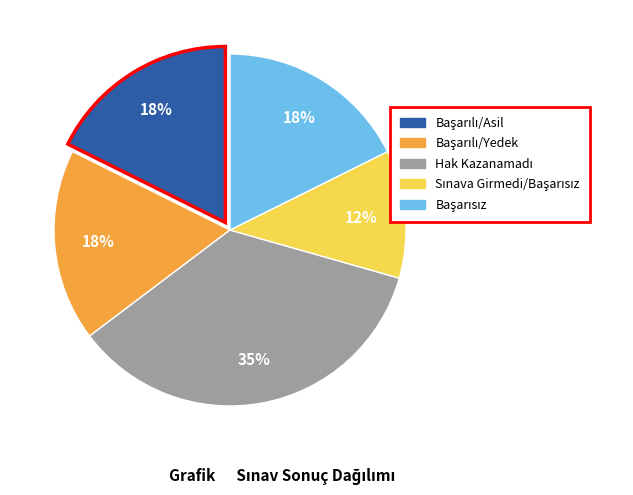

To the nearest percent, what is the average slice percentage?

20%